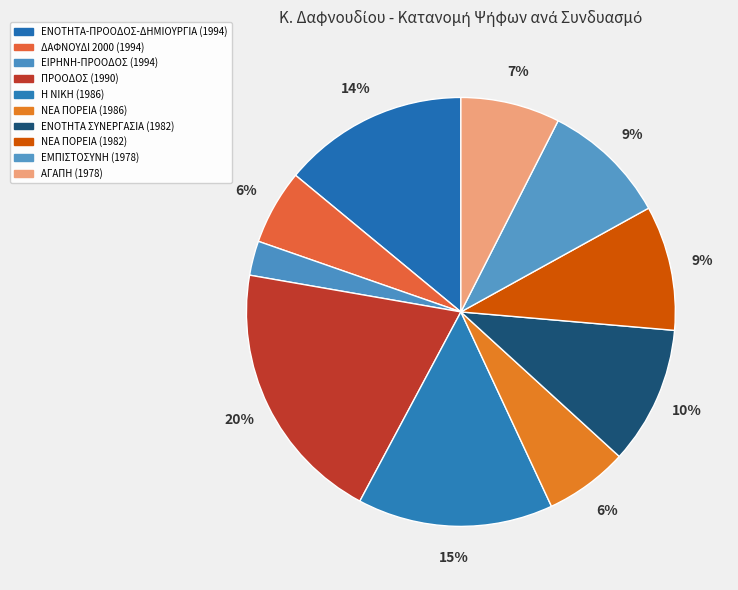

Does ΕΝΟΤΗΤΑ ΣΥΝΕΡΓΑΣΙΑ (1982) account for over 50% of the chart?

No